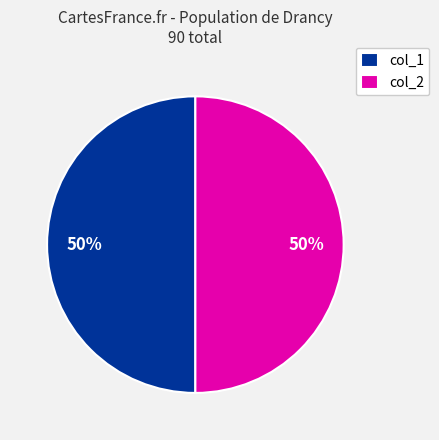

To the nearest percent, what percentage of the pie is col_2?

50%